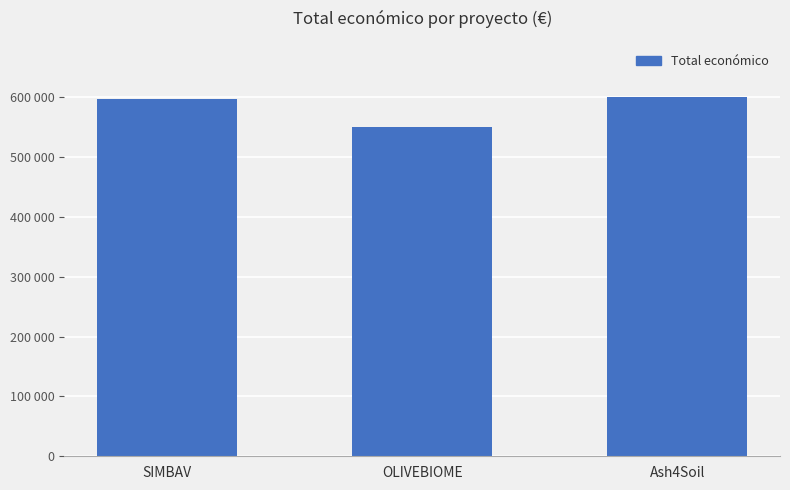

Count the number of data series in this chart.

1